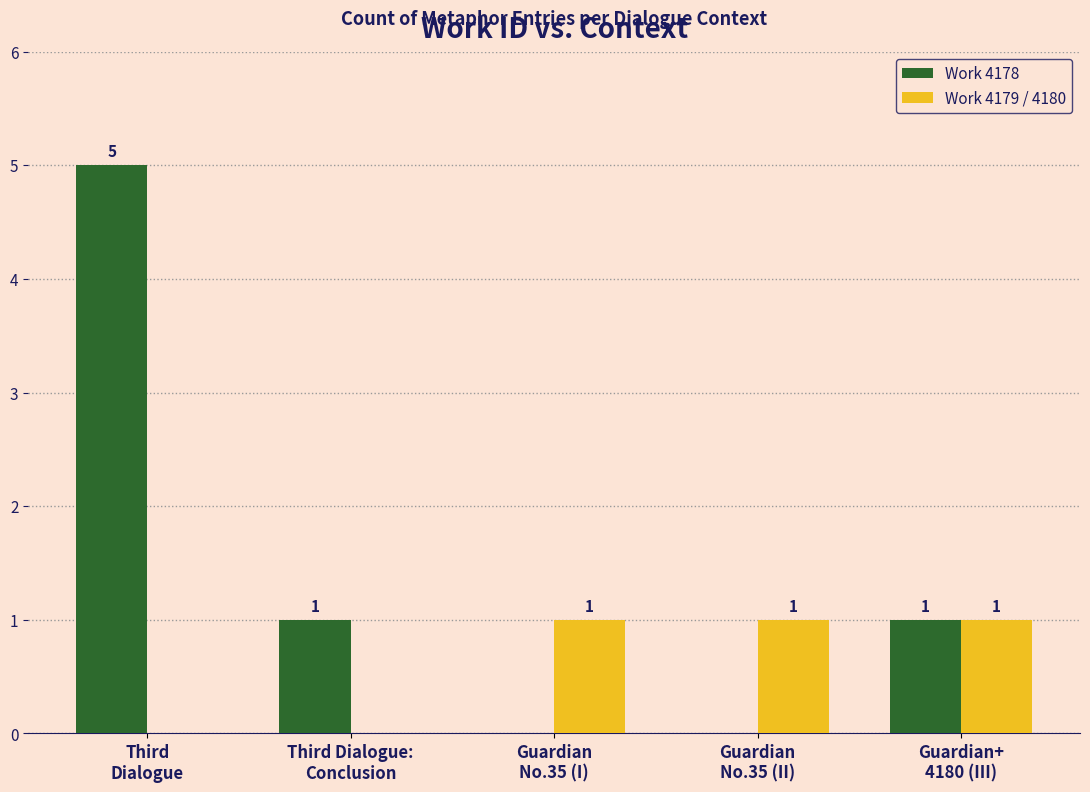

Are the bars grouped side by side (vs. stacked)?

Yes